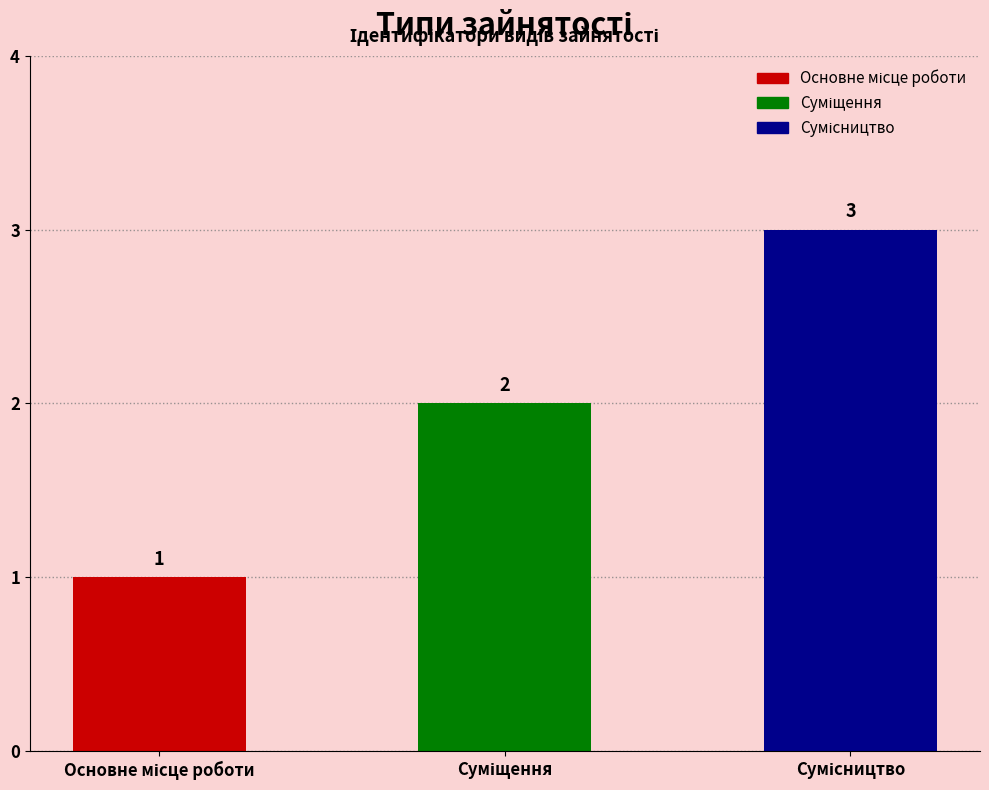

Count the values in the range 1 to 3.

3